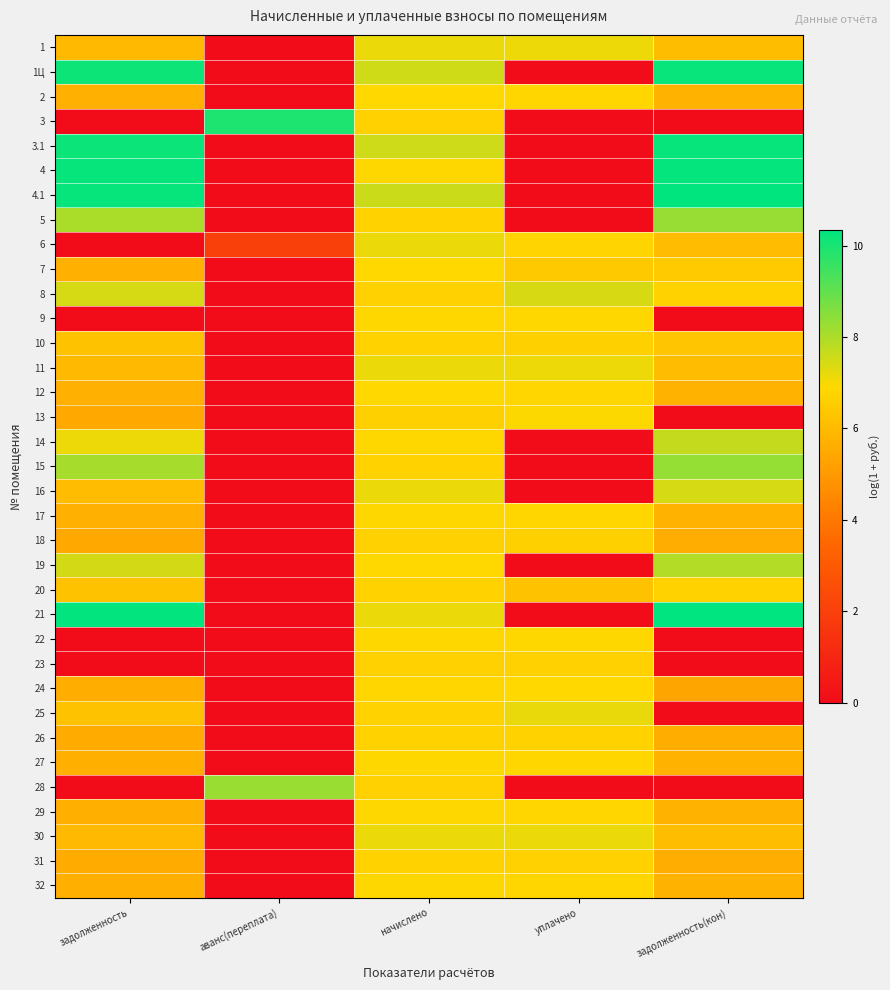

Count the number of data series in this chart.

35